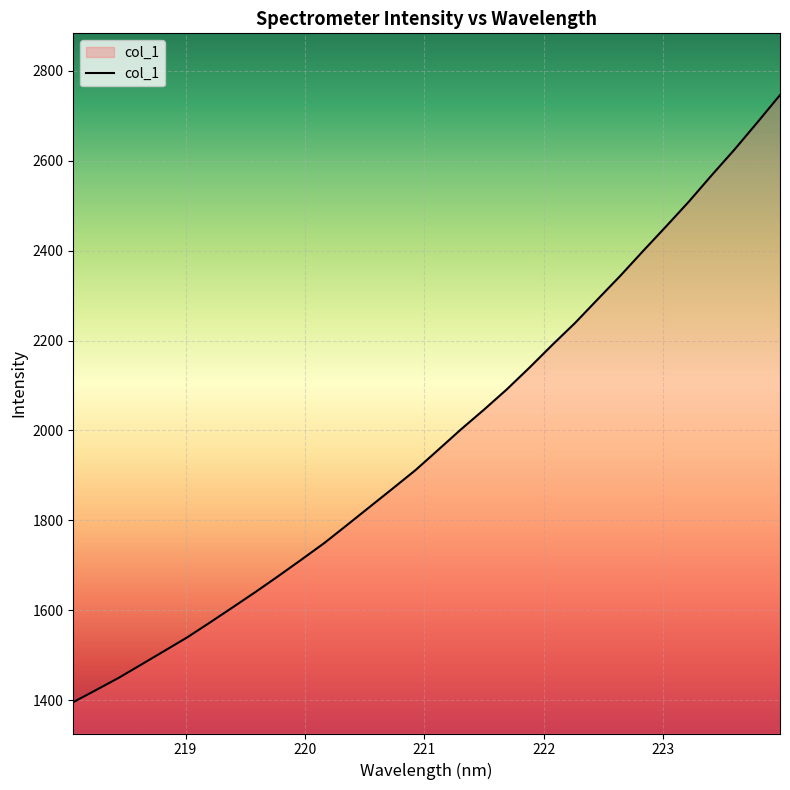

How many lines are shown in the chart?

1